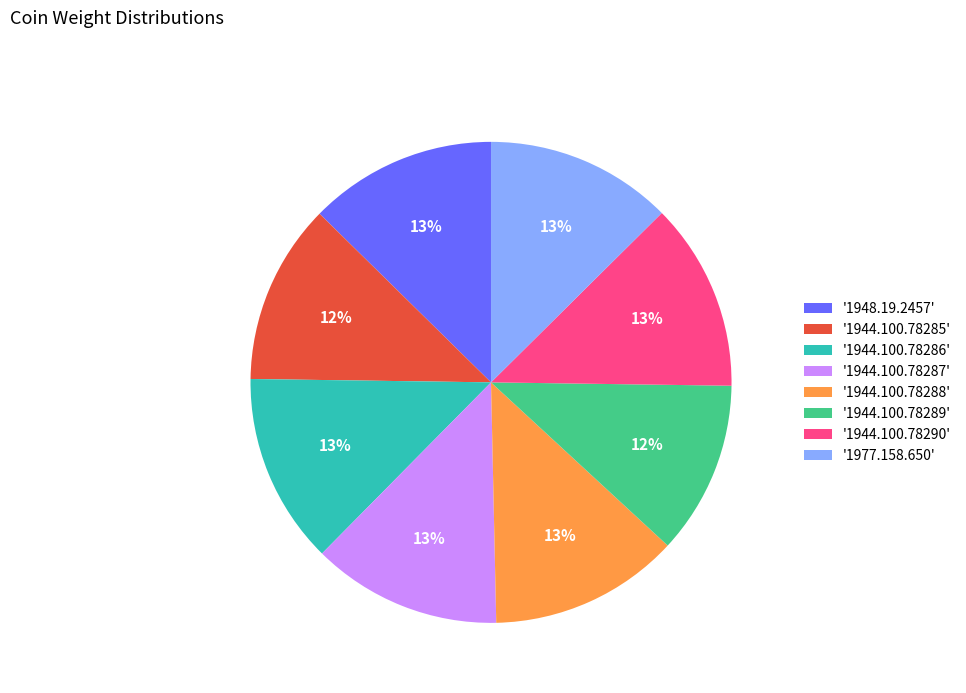

To the nearest percent, what is the combined percentage of '1977.158.650' and '1944.100.78285'?

25%